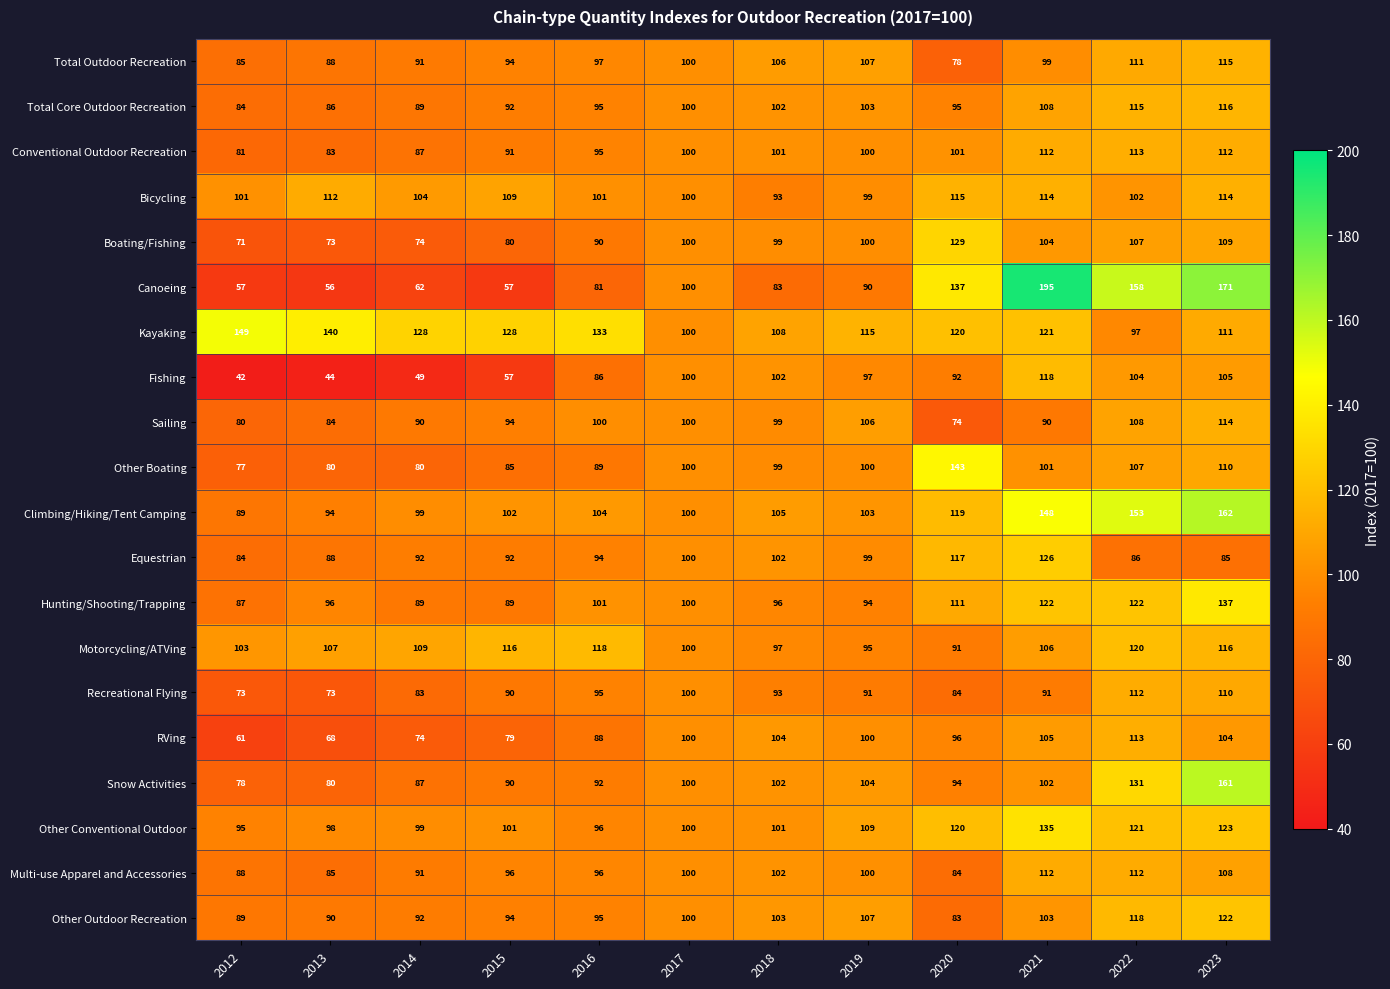

At which label does Hunting/Shooting/Trapping first exceed 100?

2016